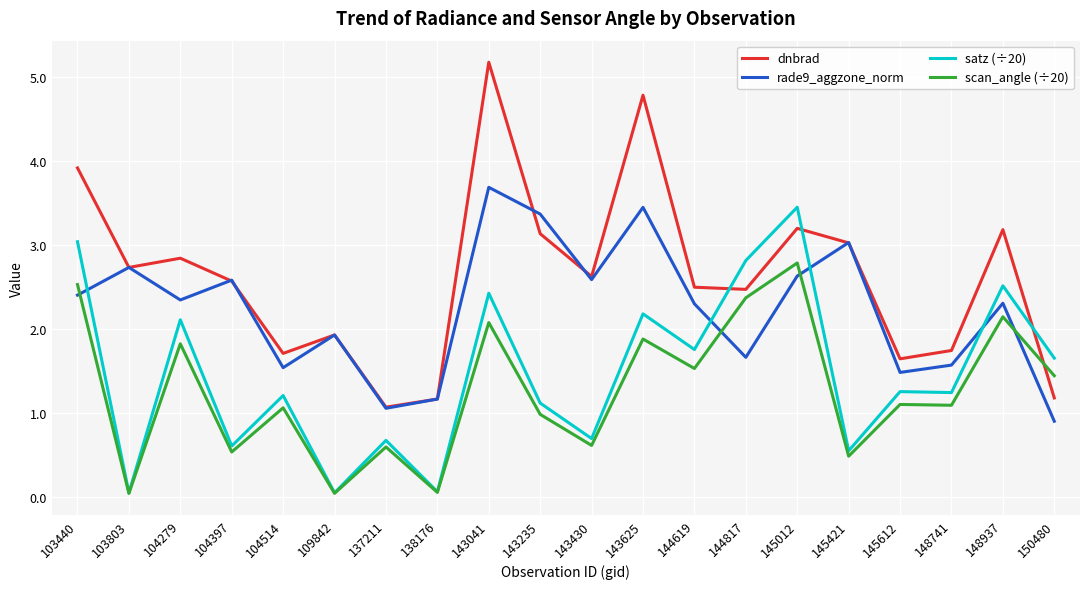

What is the approximate value of rade9_aggzone_norm at 138176?

1.2